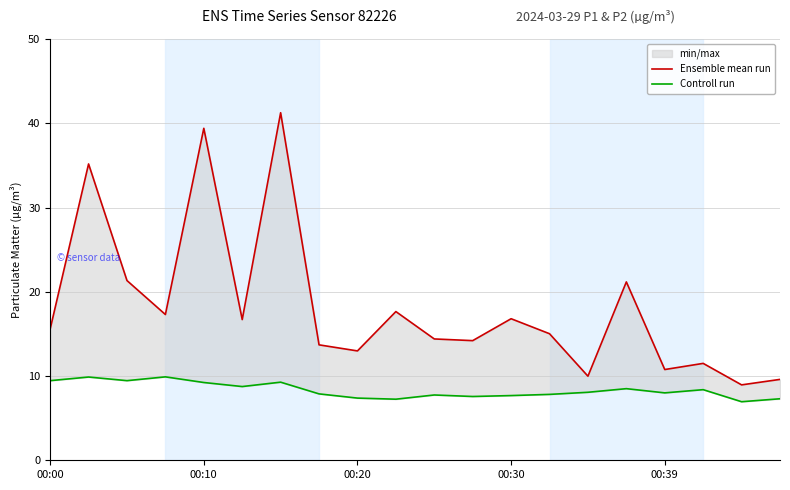

How many interior local valleys does the Controll run series have?

6